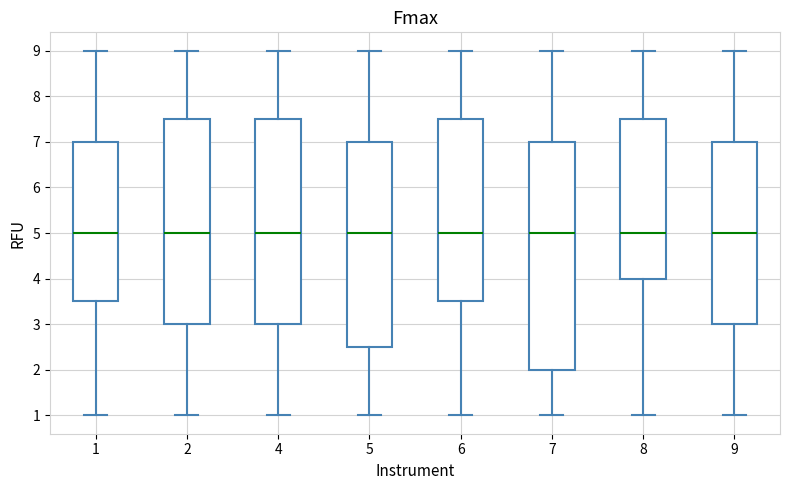

Which box is the tallest, from its lower edge to its upper edge?

7